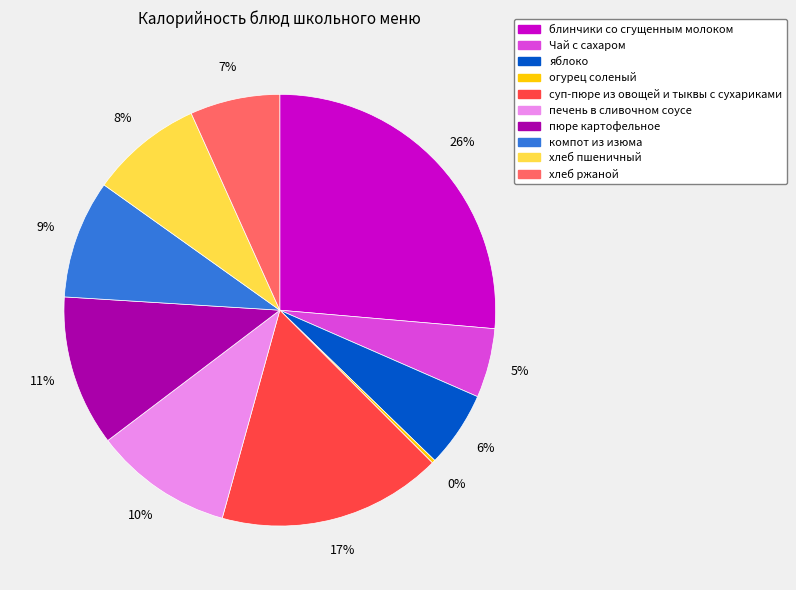

Is компот из изюма the majority of the pie?

No